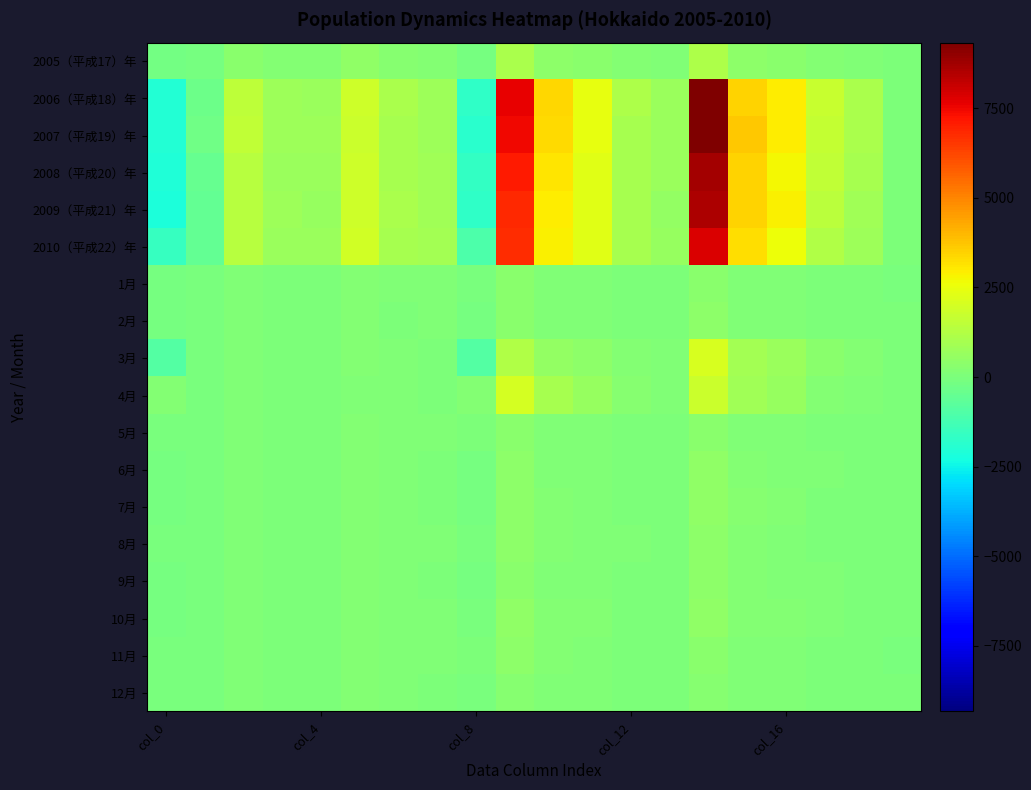

Which series has the largest range (max minus min)?

2007（平成19）年